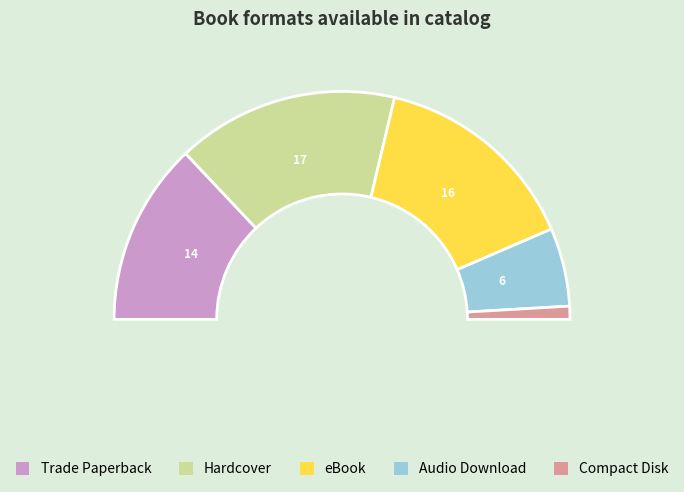

Is the sum of Compact Disk and Audio Download greater than half?

No